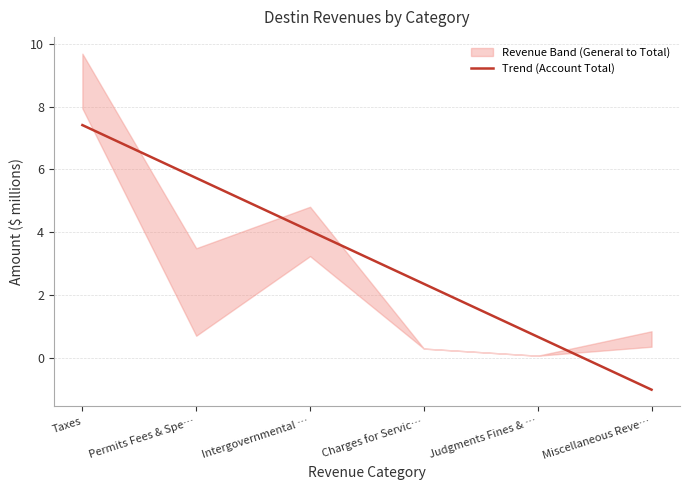

What position from the left is Miscellaneous Reve…?

6